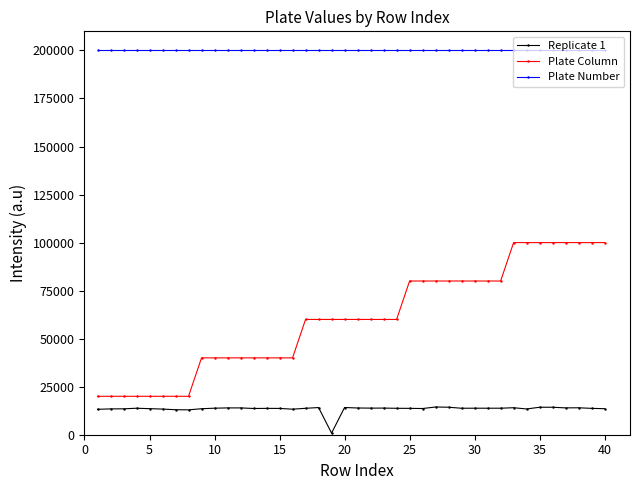

How many series are shown in this chart?

3